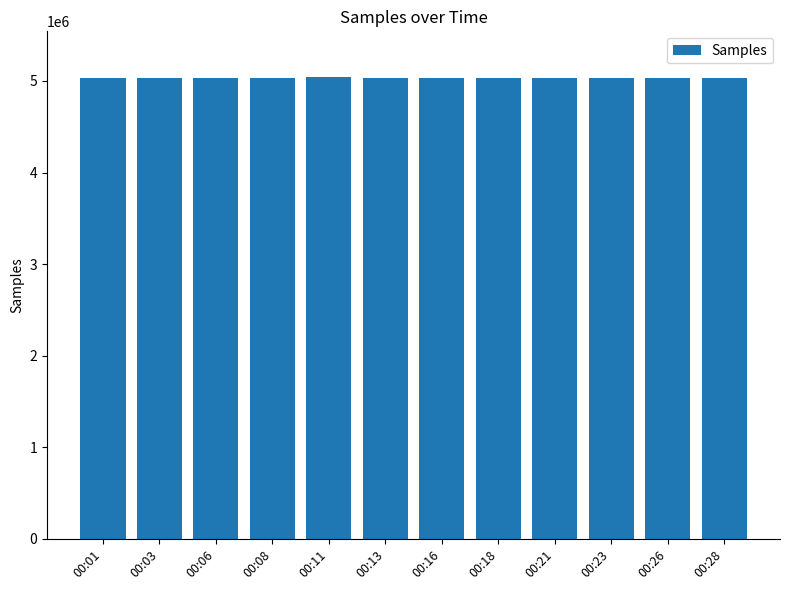

What is the ratio of the value at 00:26 to the value at 00:13?

1.0